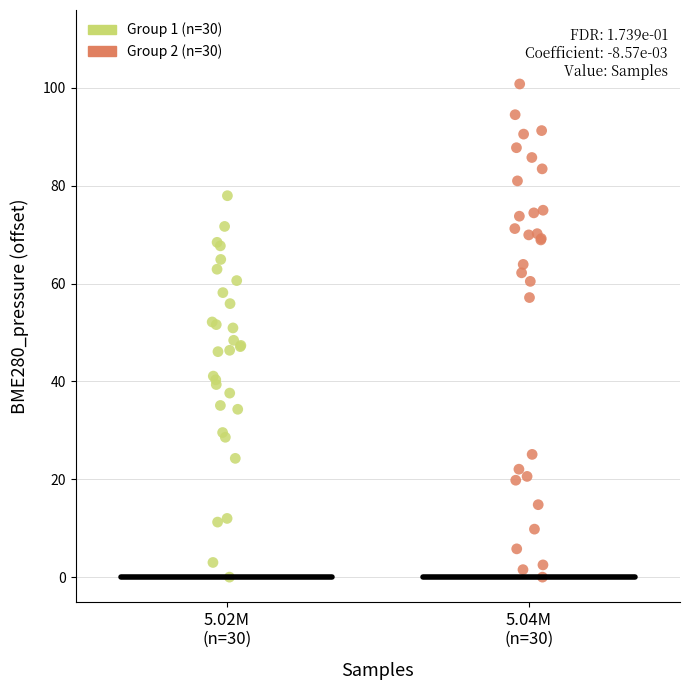

What are all the series names shown in the legend?

Group 1 (n=30), Group 2 (n=30)